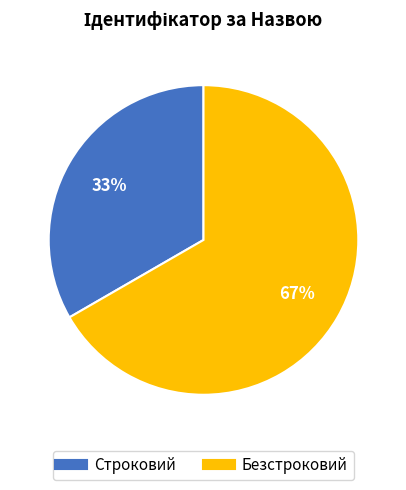

The Безстроковий slice represents 67% of the pie. True or false?

True